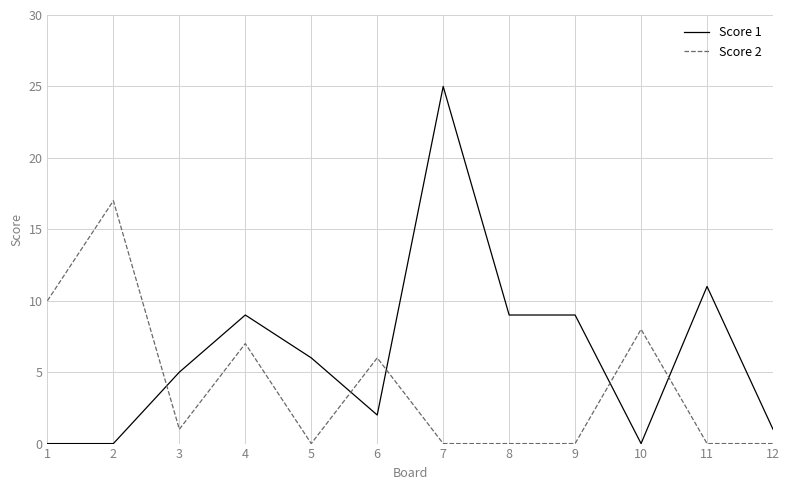

The Score 2 series shows 10 at 1. True or false?

True